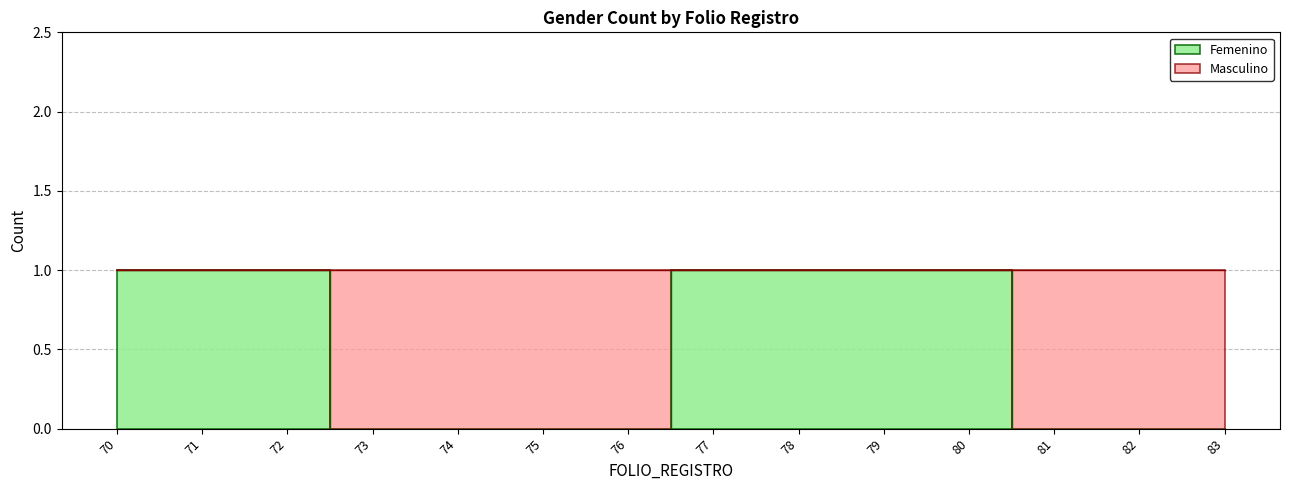

The chart shows a value of 1 at 78. True or false?

True